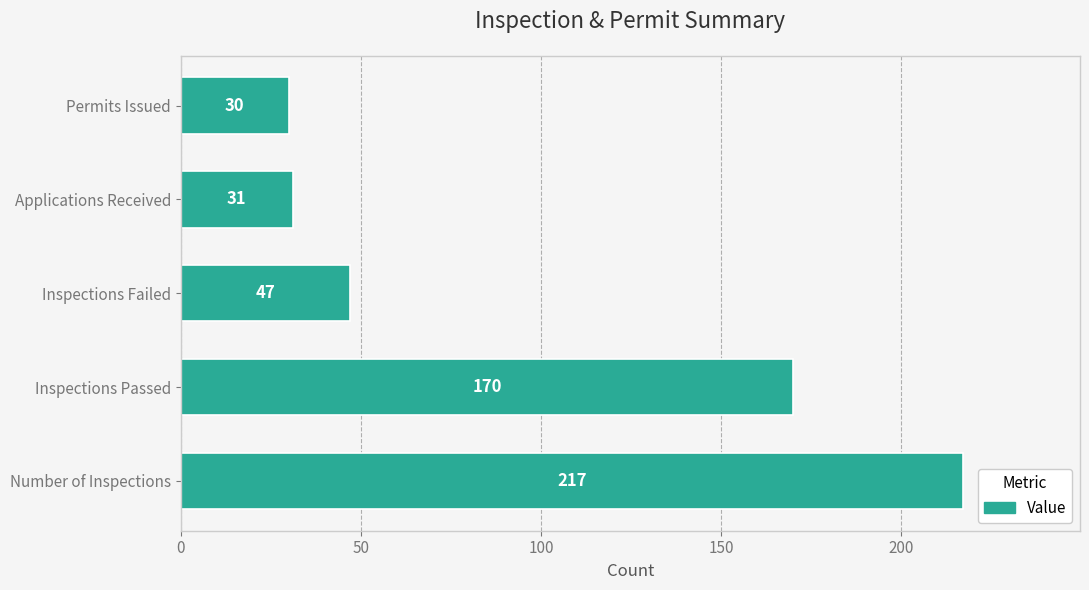

What is the difference between the maximum and minimum values?

187